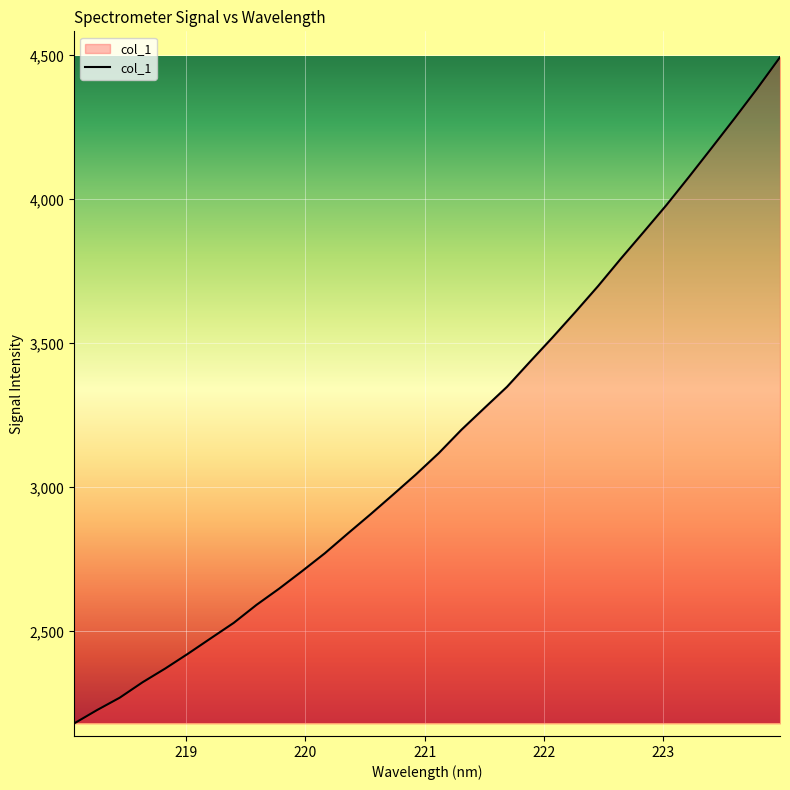

What is the maximum value shown in the chart?

4493.8